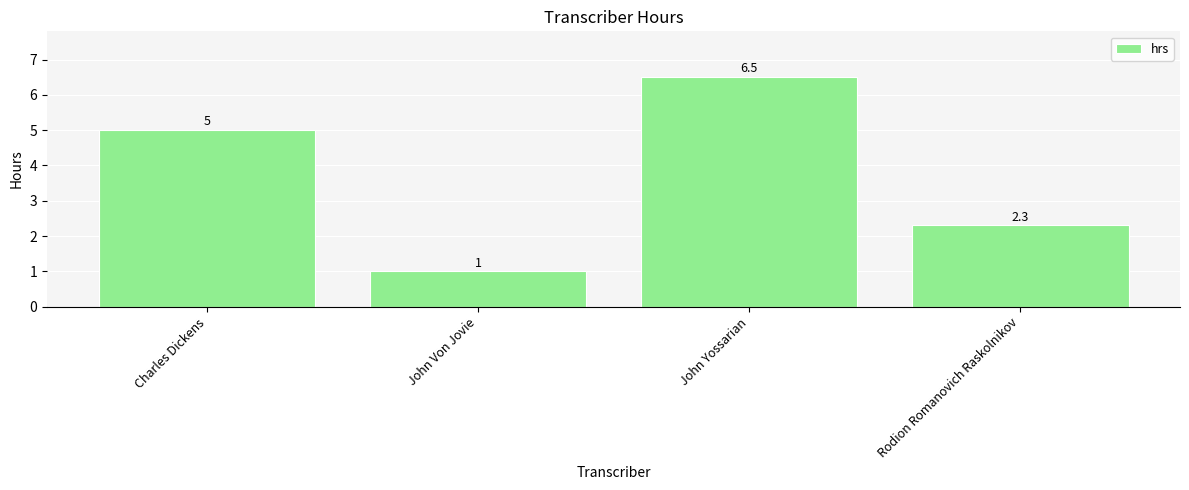

How many series are shown in this chart?

1